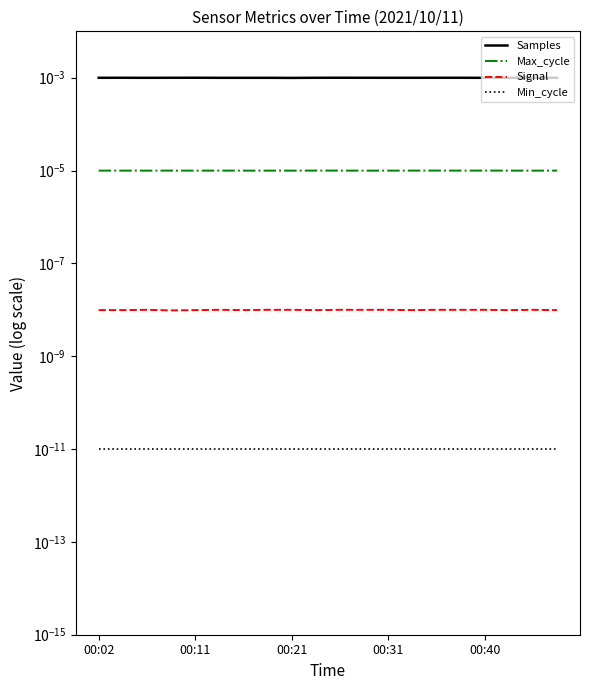

True or false: Samples and Max_cycle intersect in this chart.

False